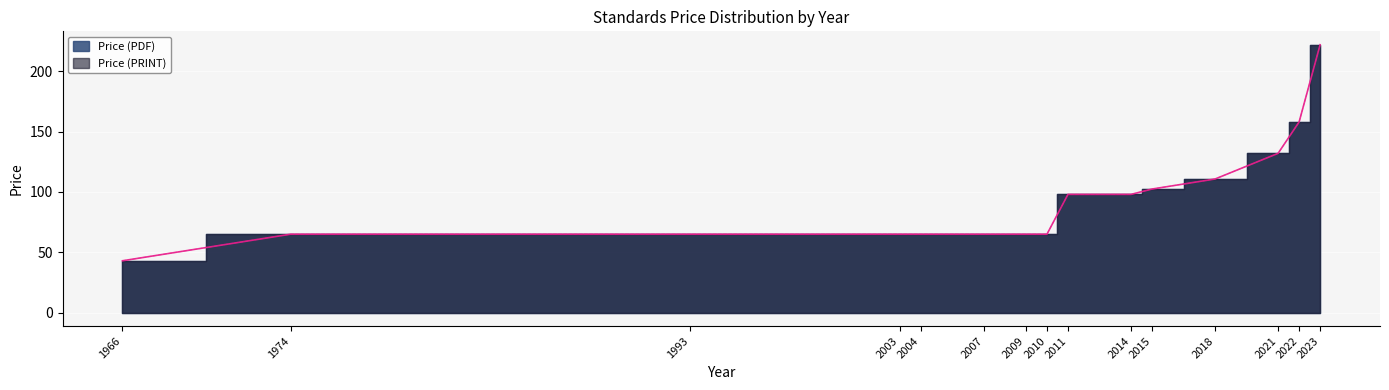

What is the highest value of the Price (PDF) series?

222.0